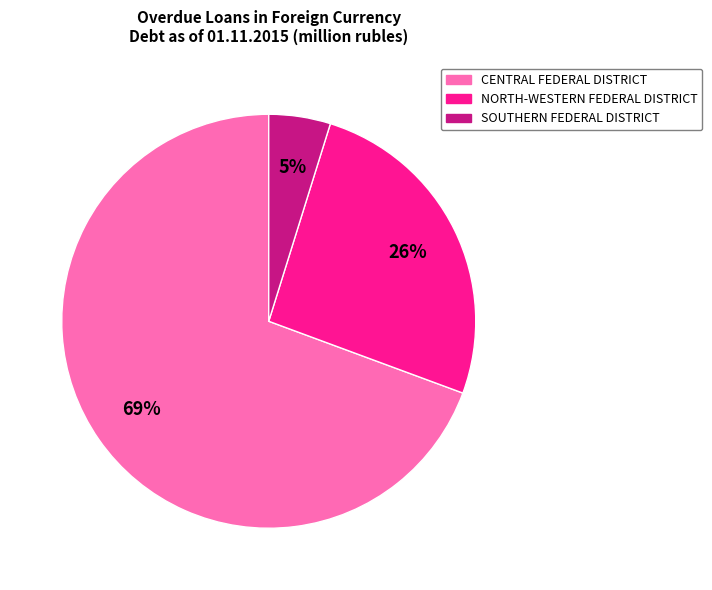

Which category has the biggest portion of the pie?

CENTRAL FEDERAL DISTRICT